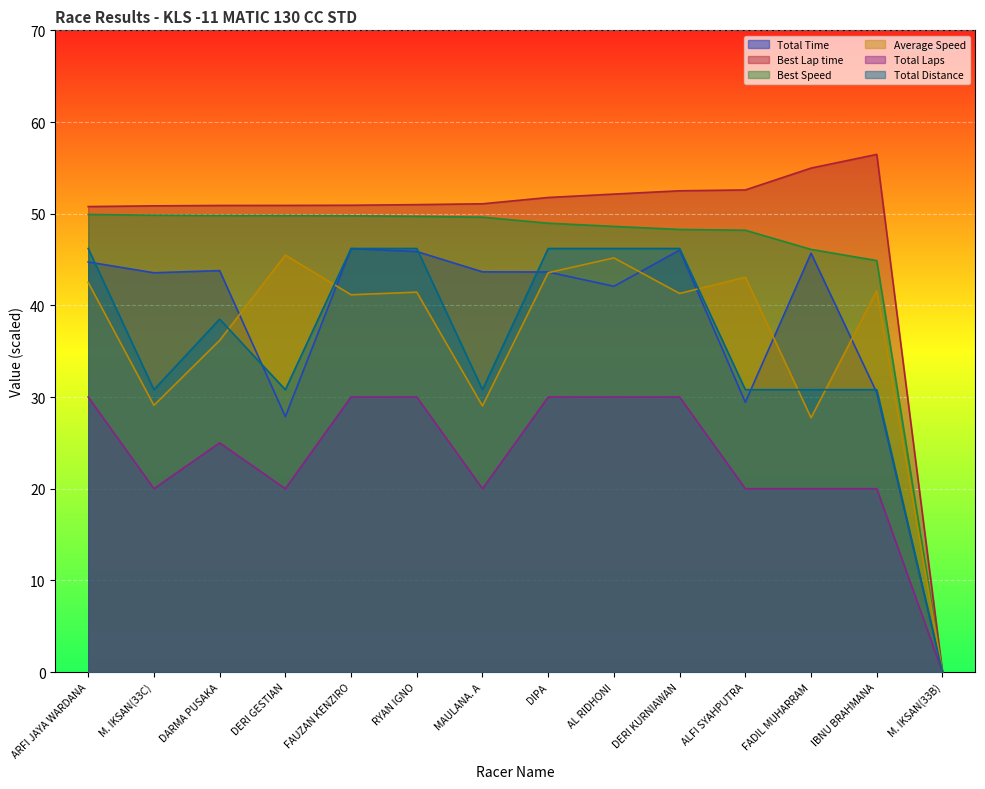

At which category is the sum across all series the highest?

DERI KURNIAWAN